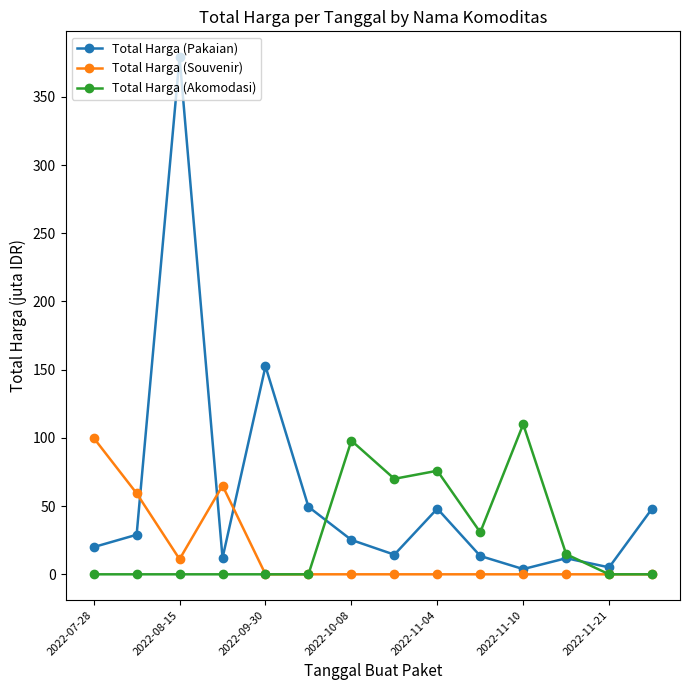

What is the value of the Total Harga (Pakaian) point at the 7th from the left?

25.2